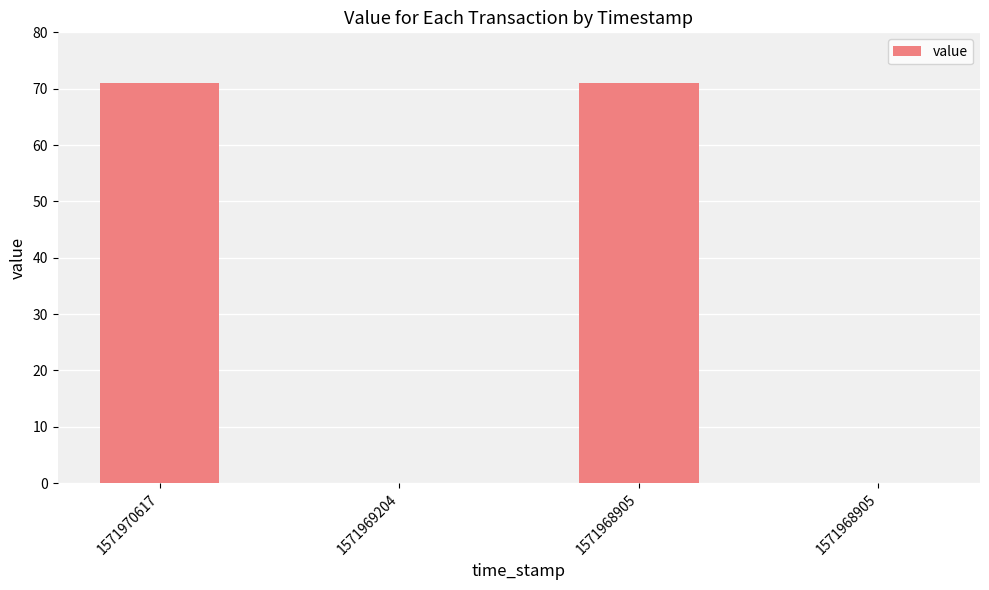

Count the number of data series in this chart.

1